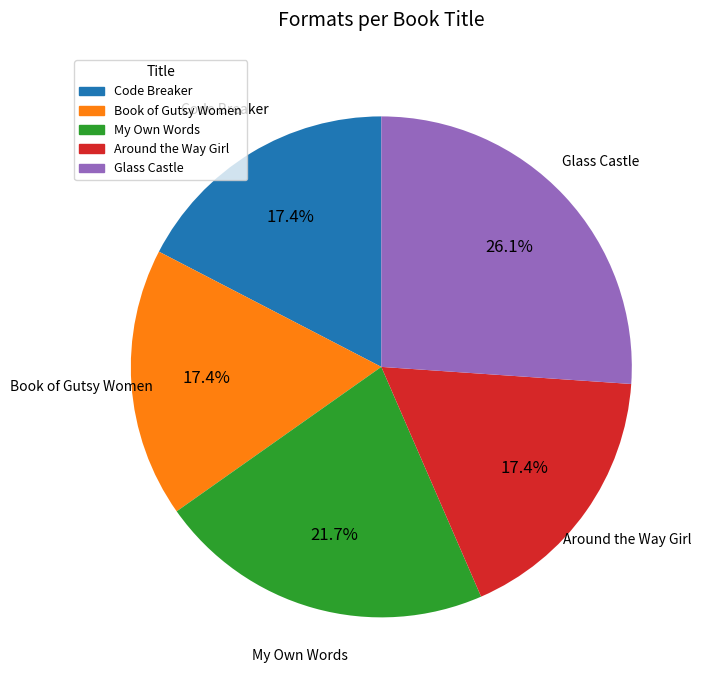

True or false: Around the Way Girl accounts for 17% of the total.

True